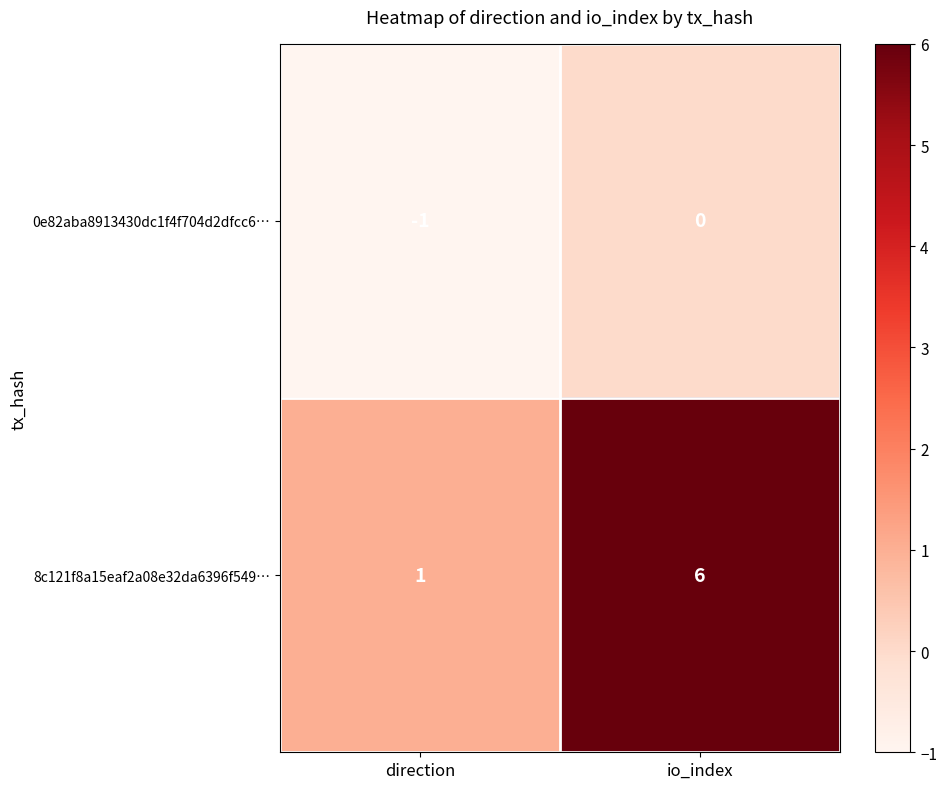

What is the sum of all 8c121f8a15eaf2a08e32da6396f549… values?

7